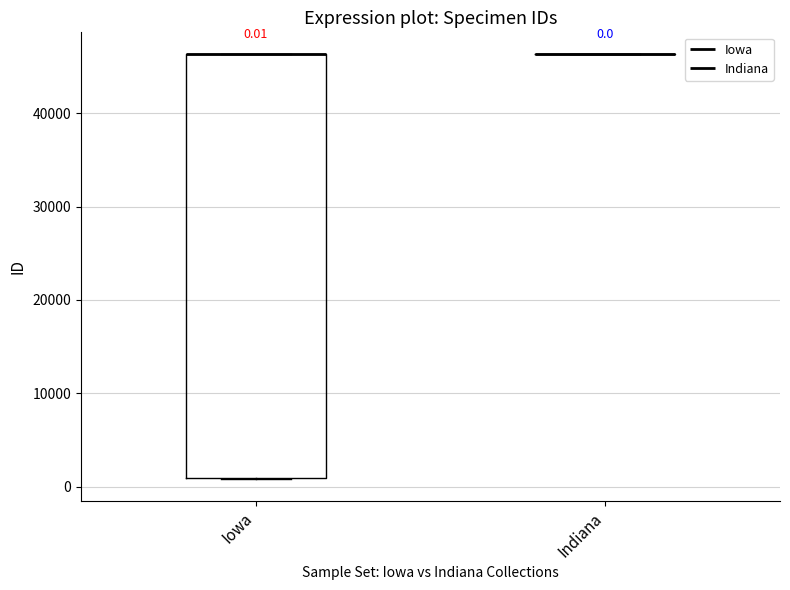

Comparing the boxes themselves (not the whiskers), which one is the tallest?

Iowa